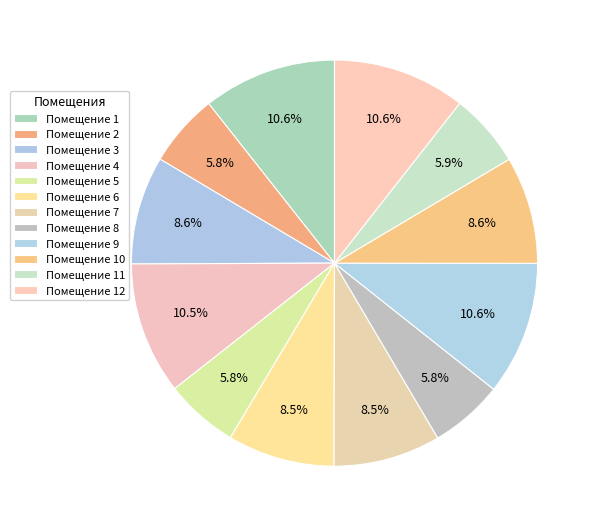

Rank the categories by value from highest to lowest.

9, 1, 12, 4, 3, 10, 6, 7, 11, 5, 8, 2